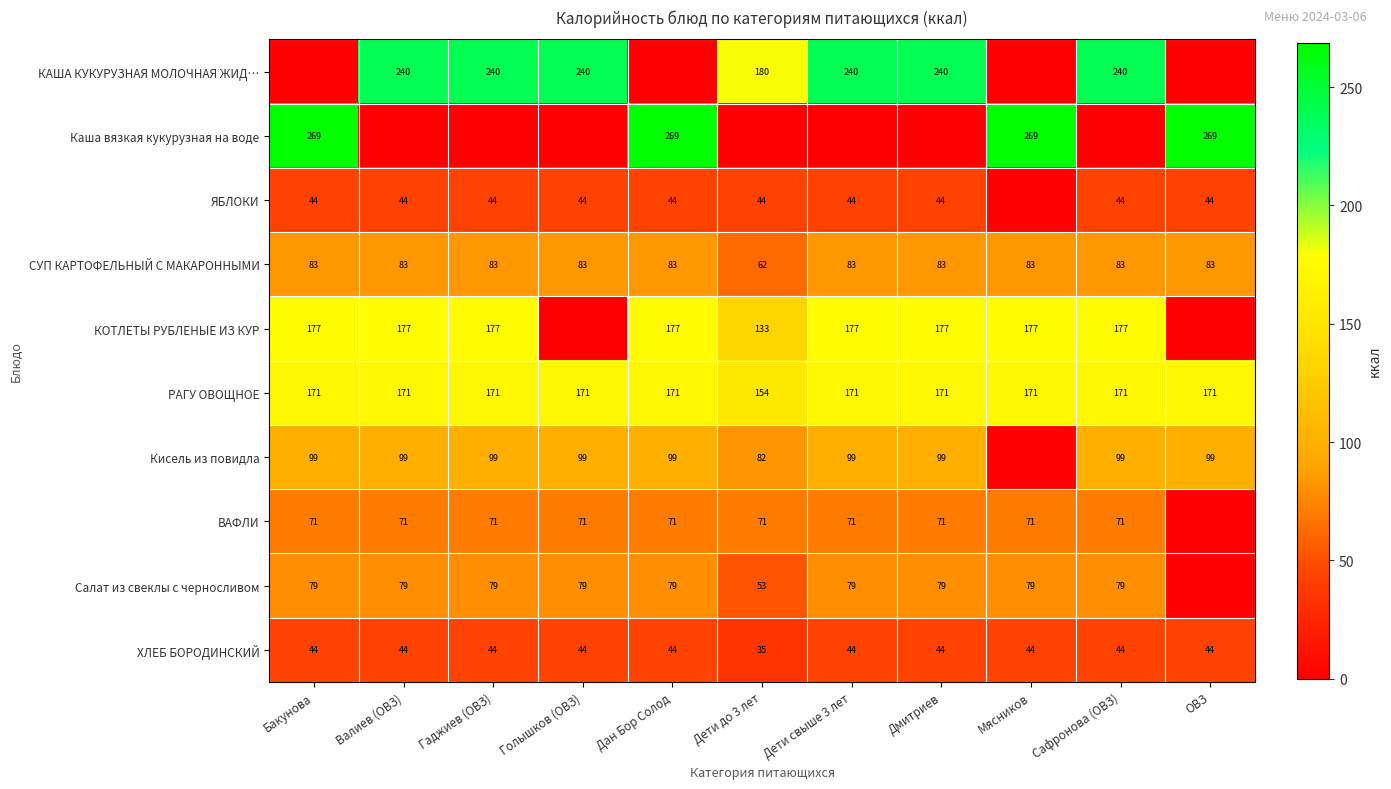

At how many categories does at least one series exceed 225?

10